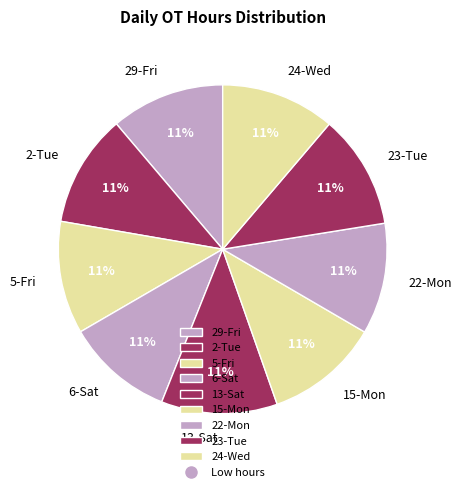

Is there any slice that represents more than half of the pie?

No